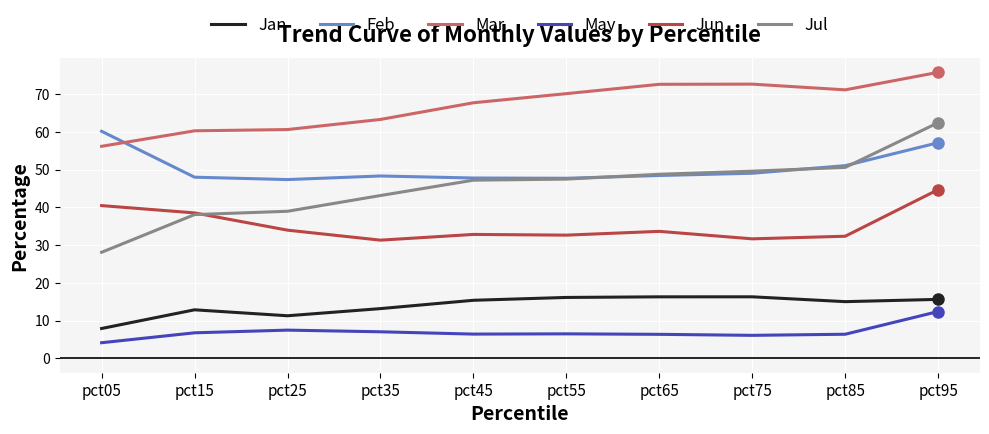

Is it true that Jan equals 7.8 at pct95?

False